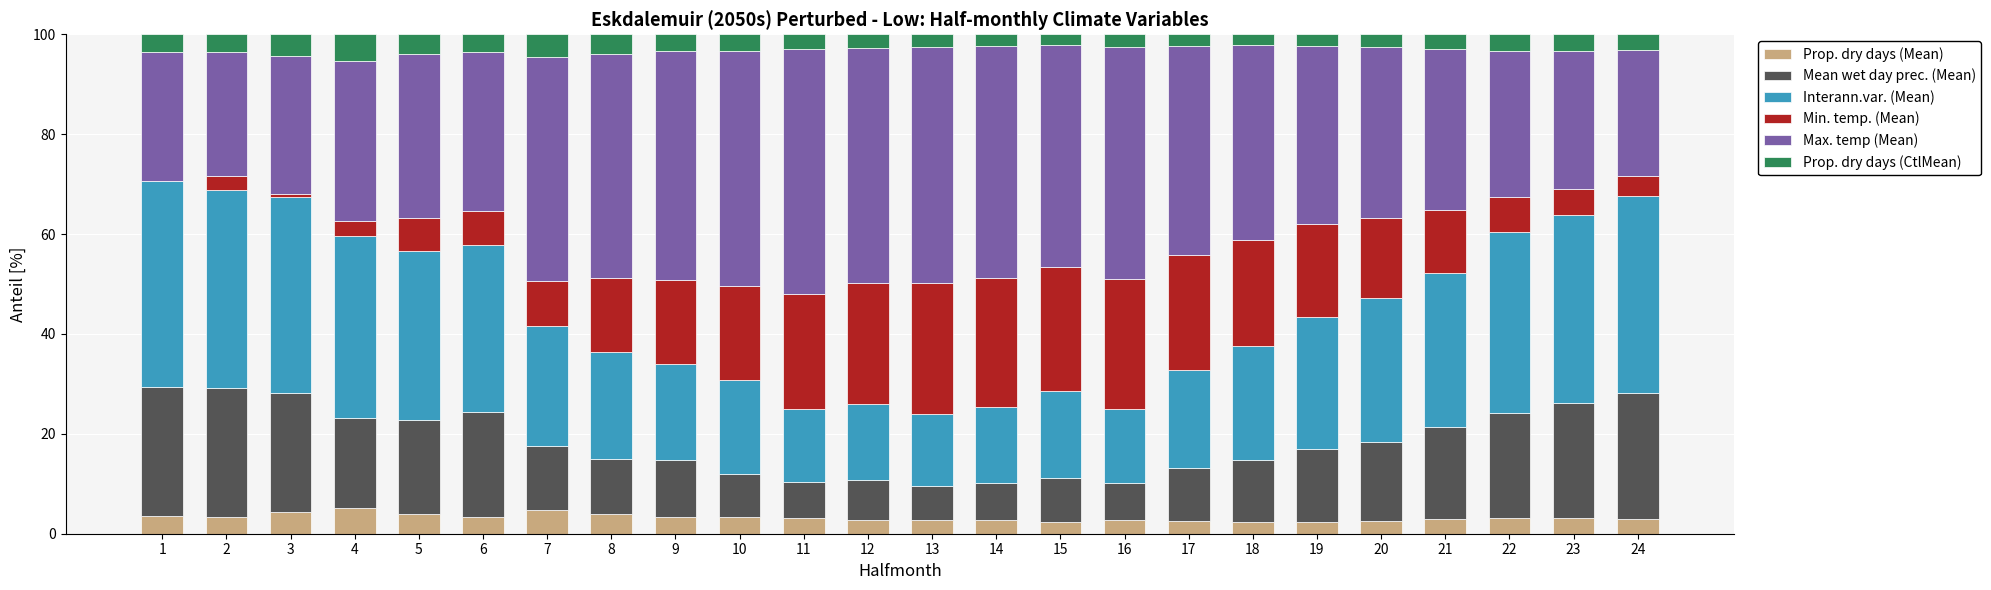

Does the chart contain stacked bars?

Yes